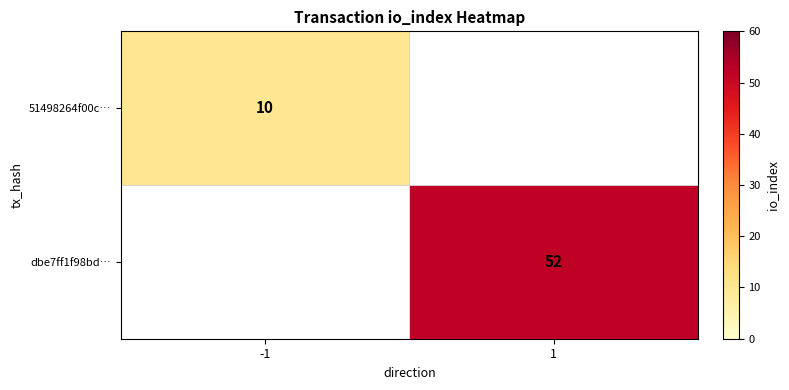

The dbe7ff1f98bd… series shows 32 at 1. True or false?

False